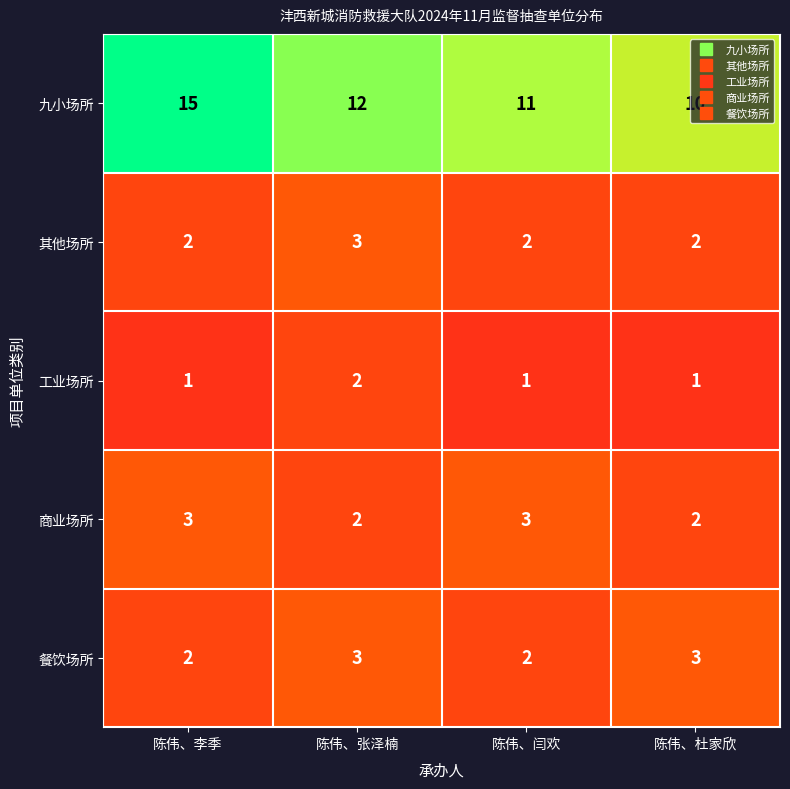

Which series has the widest spread of values?

九小场所